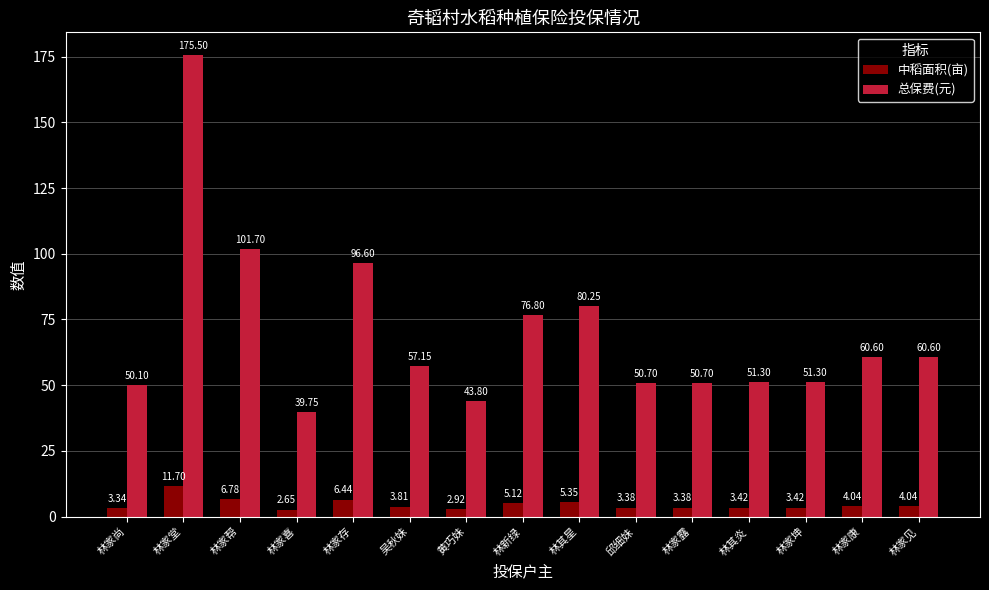

How many values in the 中稻面积(亩) series exceed 3?

13